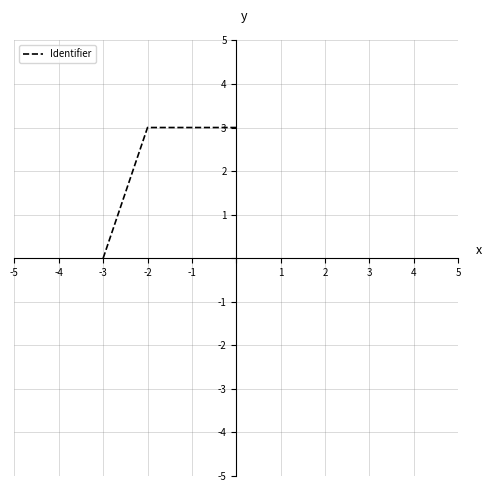

What is the difference between the maximum and minimum values?

3.0